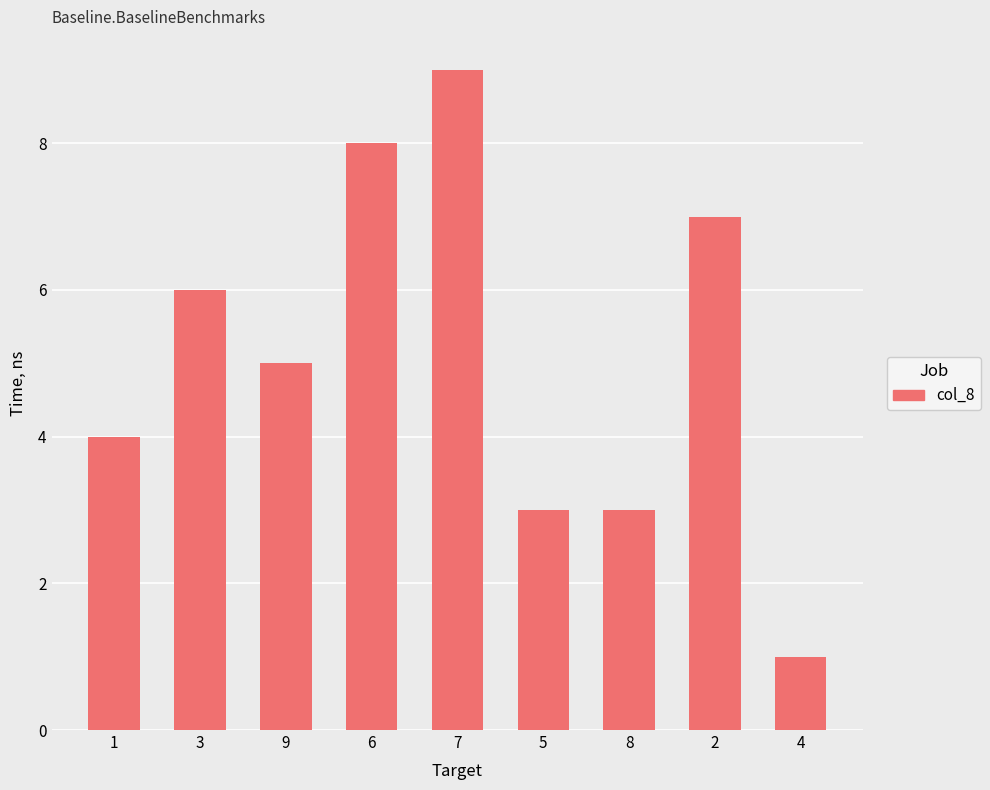

The value at 5 is 3. True or false?

True